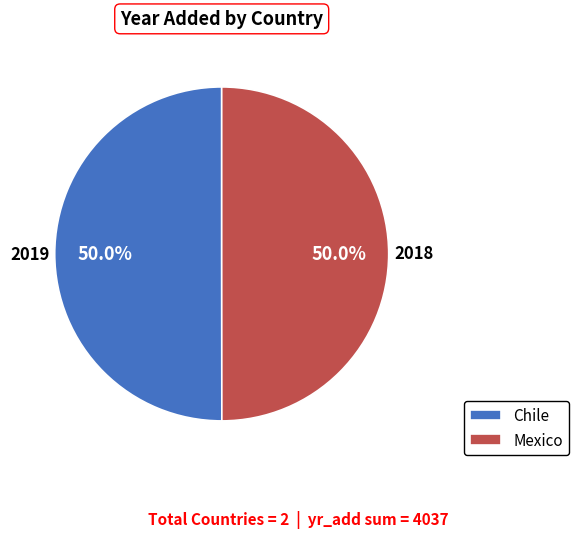

What percentage is NOT represented by Chile?

50.0%